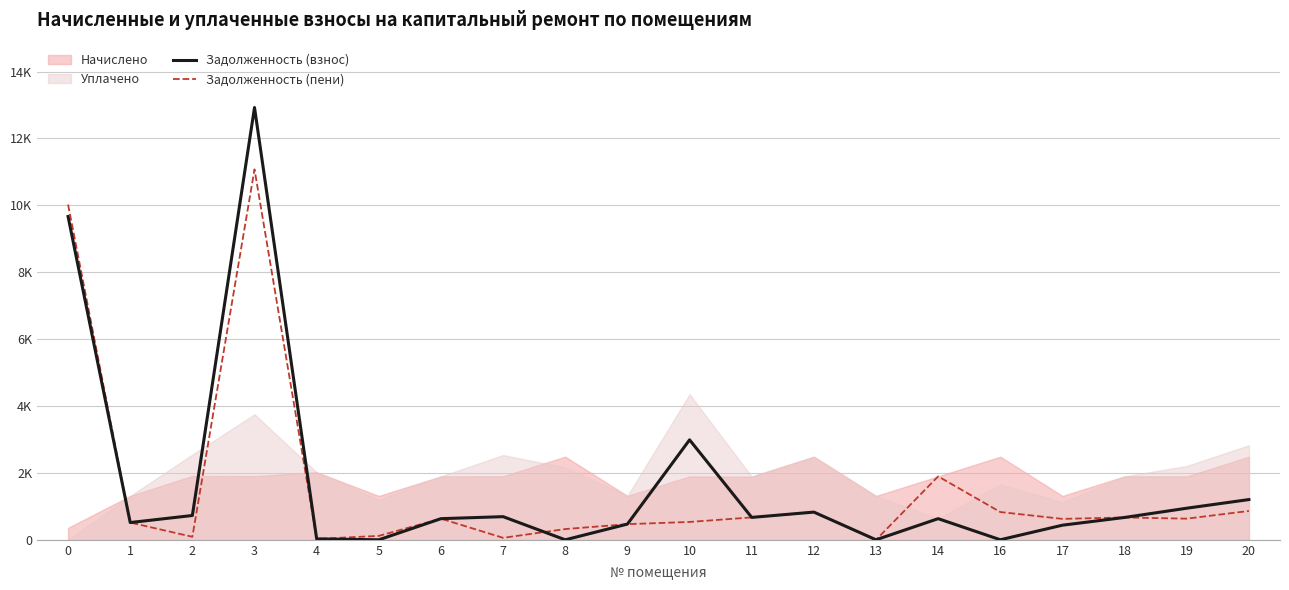

How many values in the Задолженность (взнос) series are below 668?

10